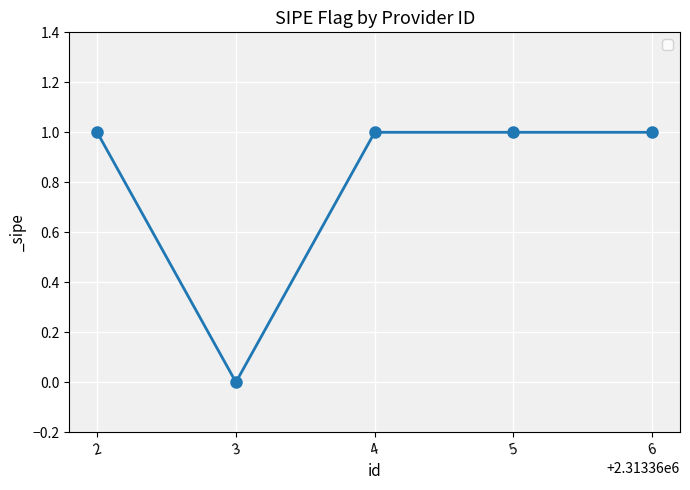

Does the chart display data point markers on the line(s)?

Yes